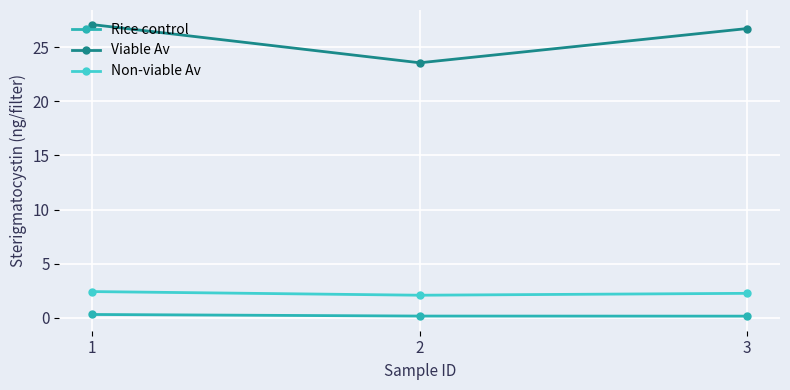

Which series has the largest total across all categories?

Viable Av